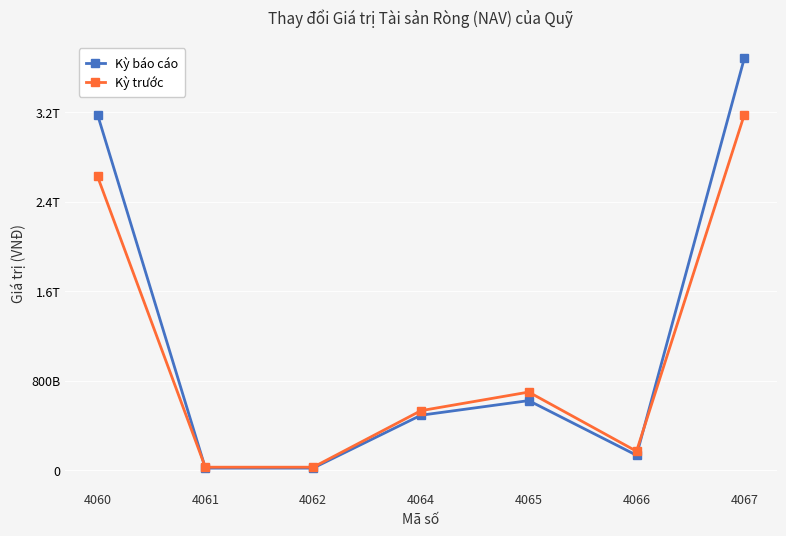

True or false: Kỳ trước has more than 2 points higher than both neighbors.

False